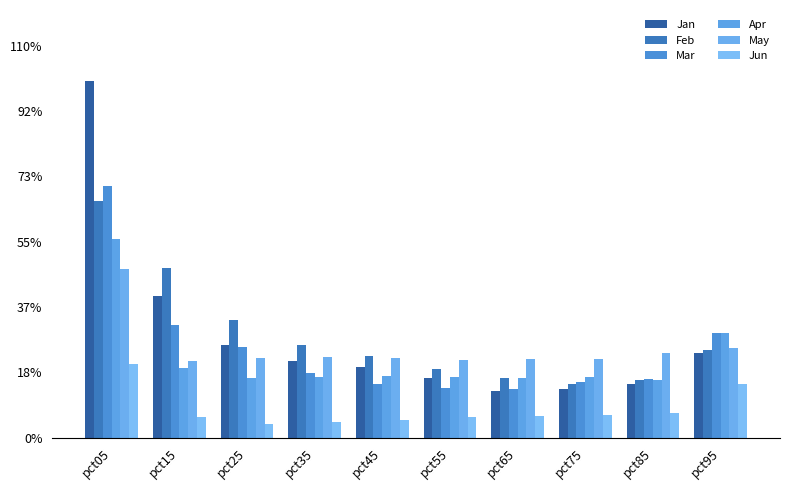

Are the bars grouped side by side (vs. stacked)?

Yes